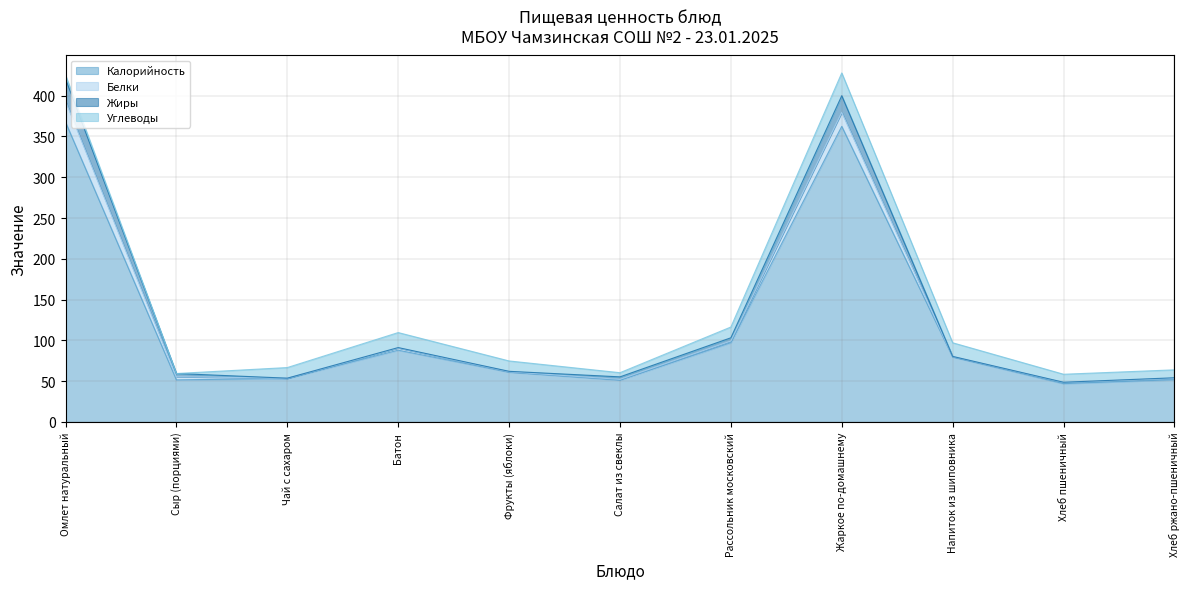

The Белки series shows 0.3 at Чай с сахаром. True or false?

False